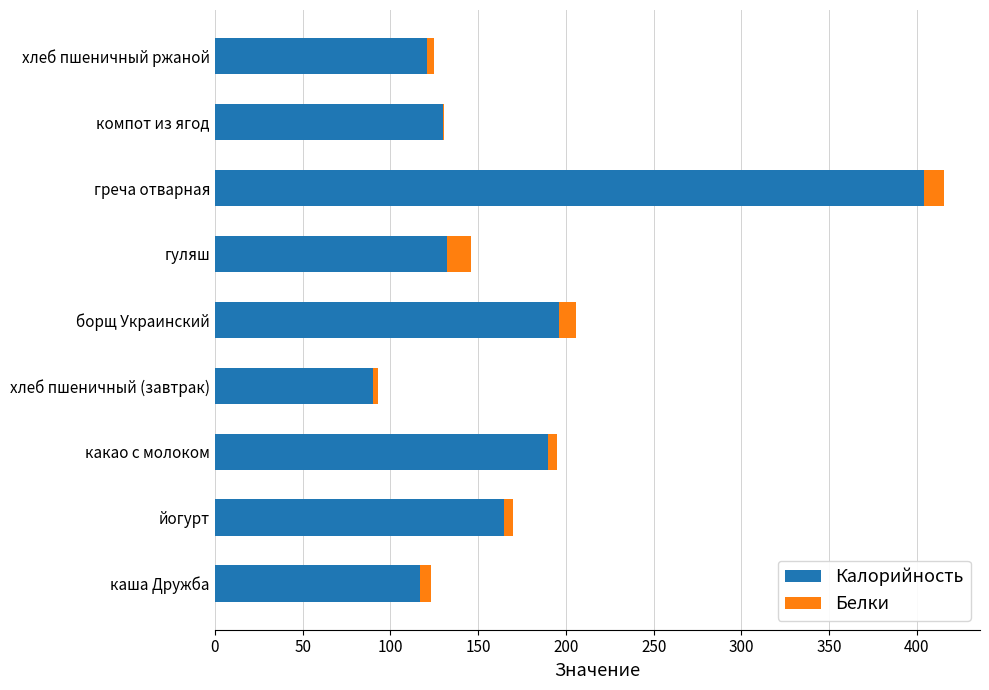

The Калорийность series shows 90.0 at хлеб пшеничный (завтрак). True or false?

True